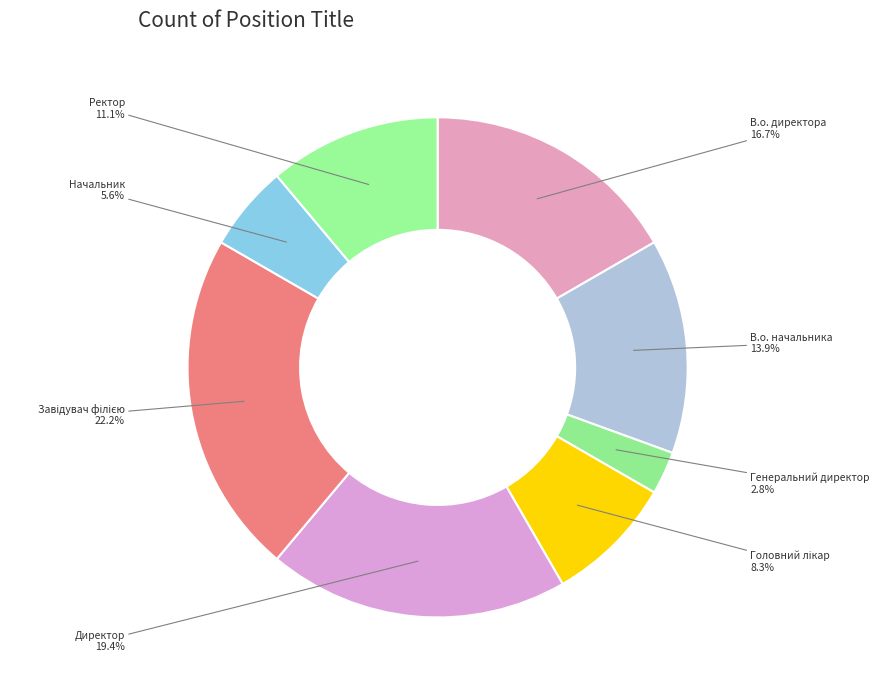

Between Генеральний директор and Директор, which is larger?

Директор